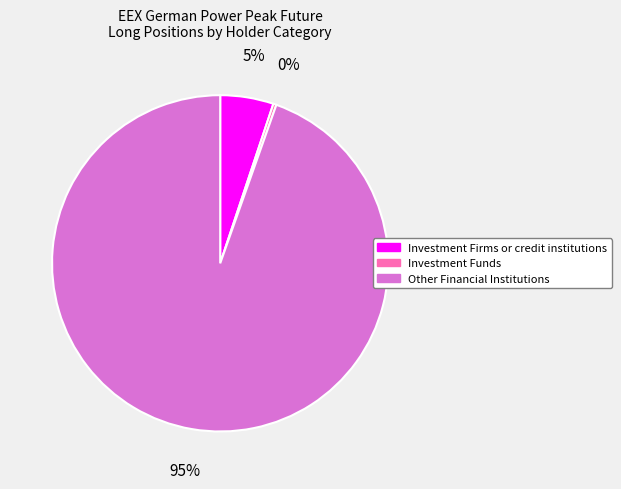

How many slices are in this pie chart?

3